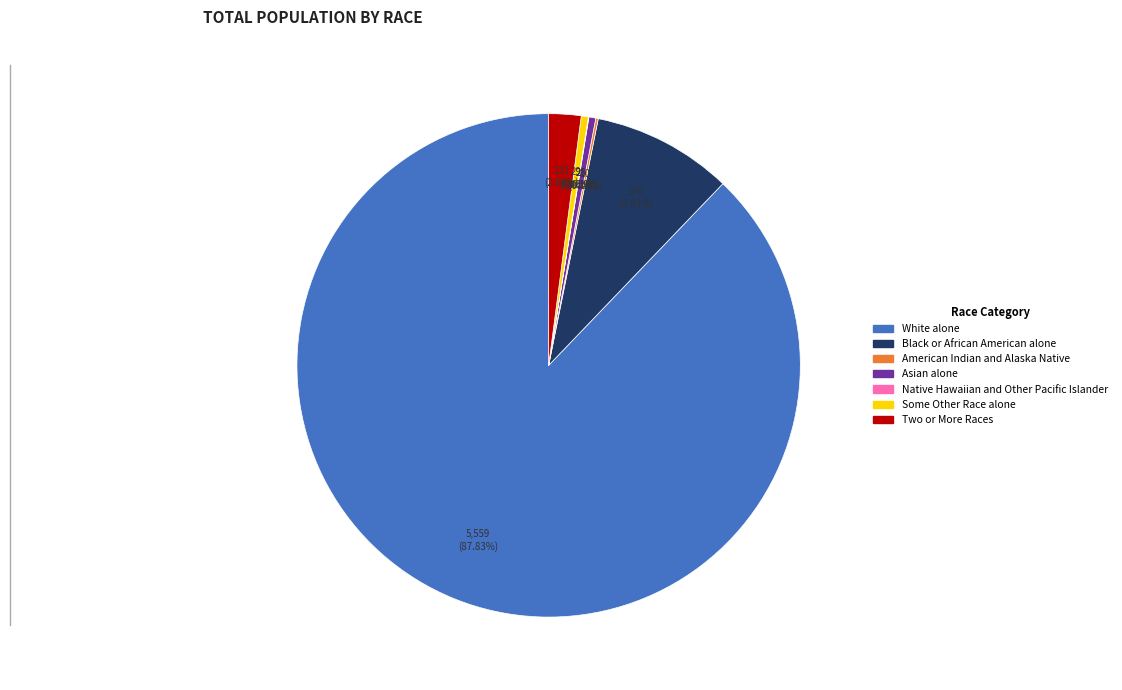

Does White alone account for over 50% of the chart?

Yes